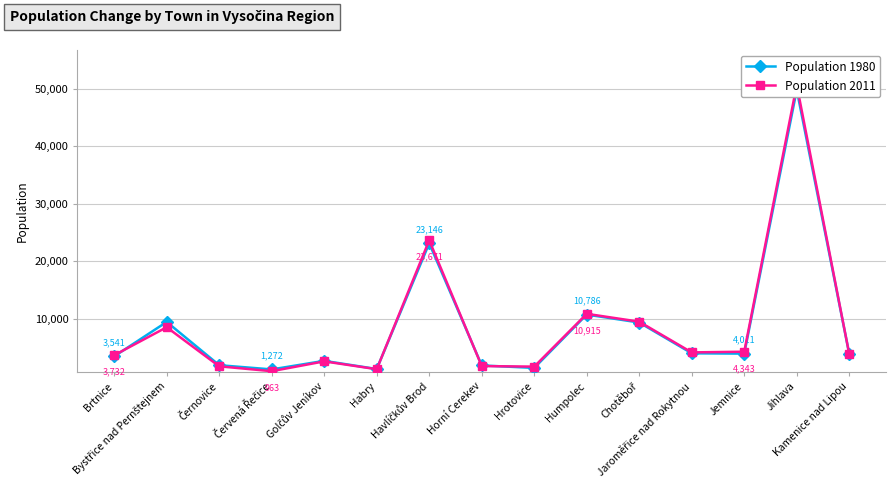

How many interior local peaks does the Population 2011 series have?

5